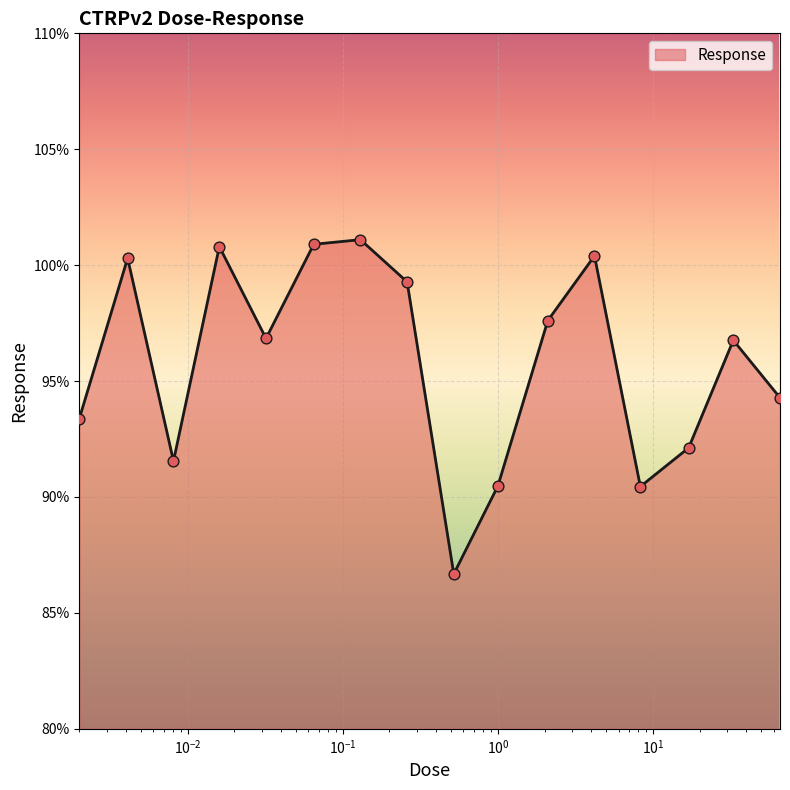

What is the difference between the maximum and minimum values?

14.4